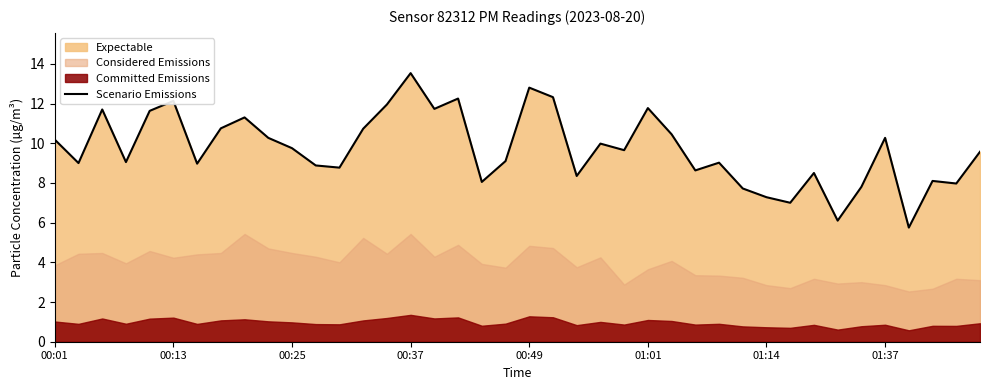

Where does the data first go above 9?

00:01